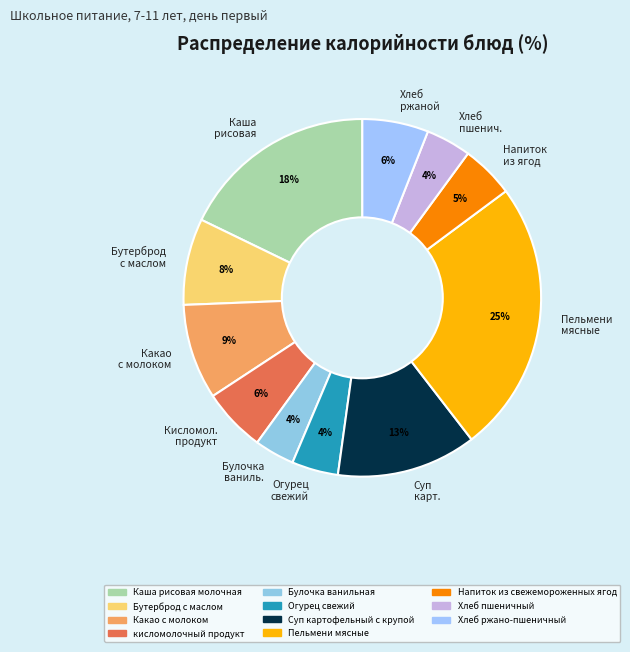

Between Огурец свежий and Хлеб ржаной, which is larger?

Хлеб ржаной